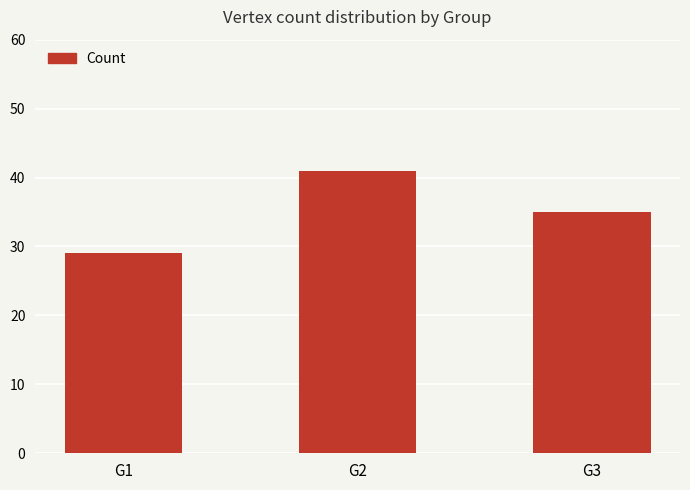

Which label corresponds to the largest value in the chart?

G2